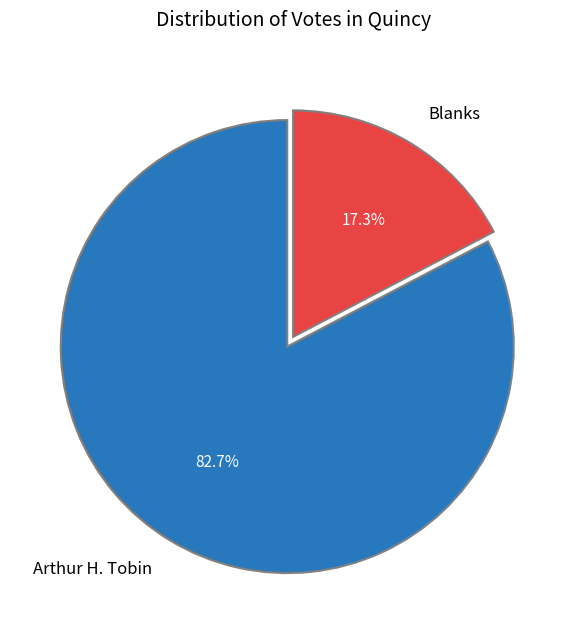

Which category has the biggest portion of the pie?

Arthur H. Tobin